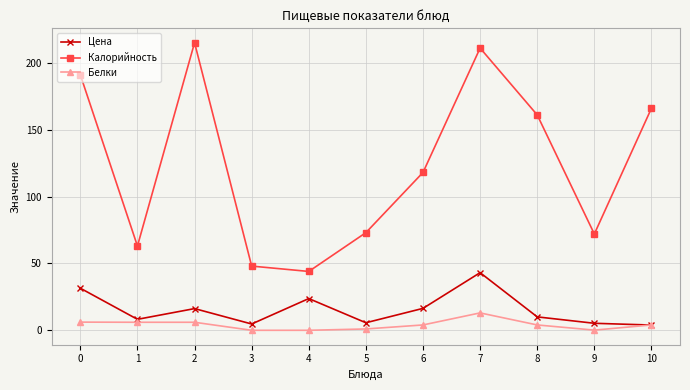

True or false: Белки and Калорийность intersect in this chart.

False